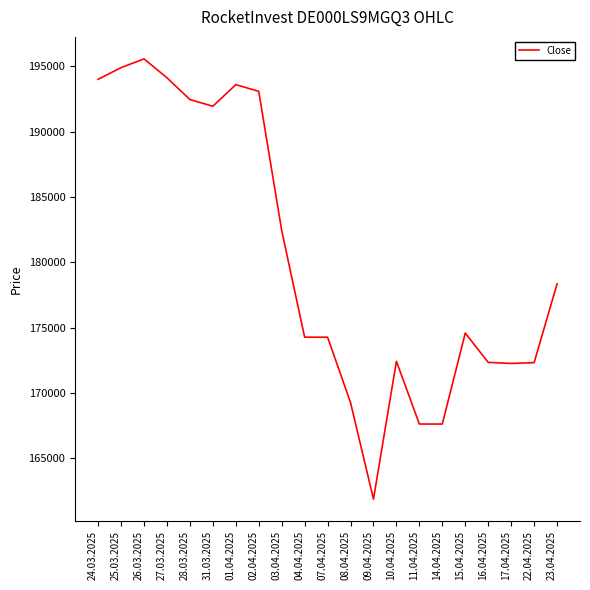

Which label corresponds to the smallest value in the chart?

09.04.2025